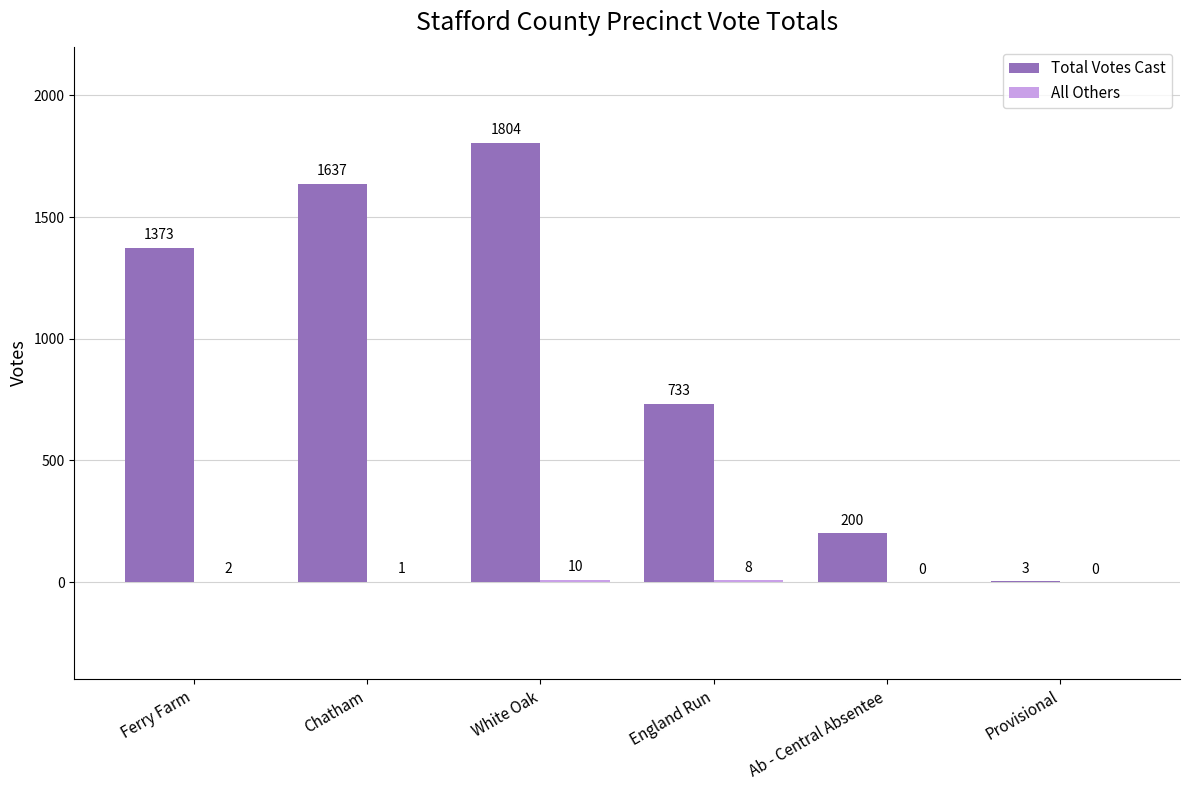

Count the number of categories in the chart.

6